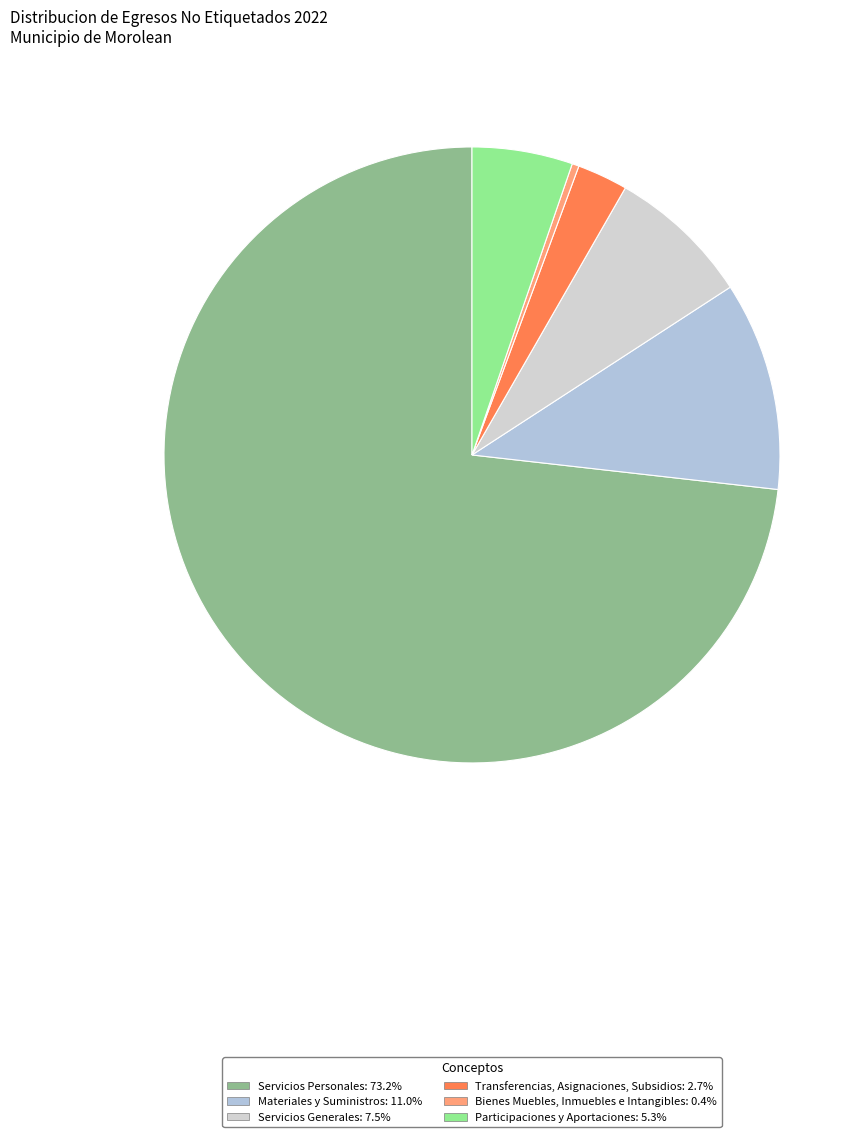

How many slices are in this pie chart?

6